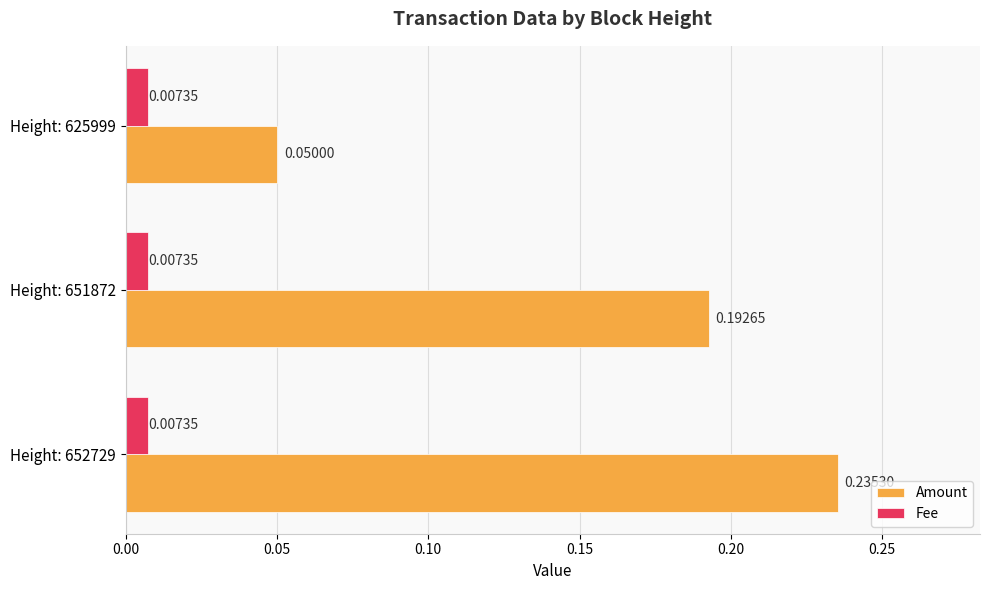

At which category is the sum across all series the highest?

Height: 652729